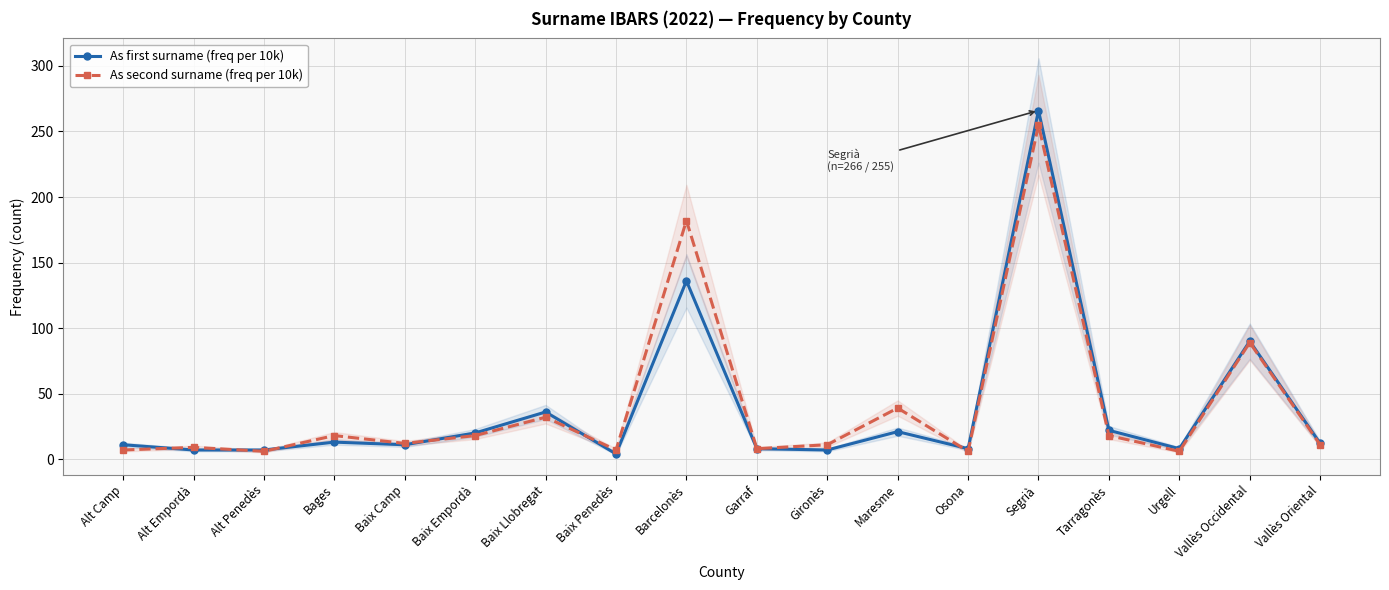

Is the value of As second surname (freq per 10k) at Urgell greater than the value of As first surname (freq per 10k) at Vallès Occidental?

No